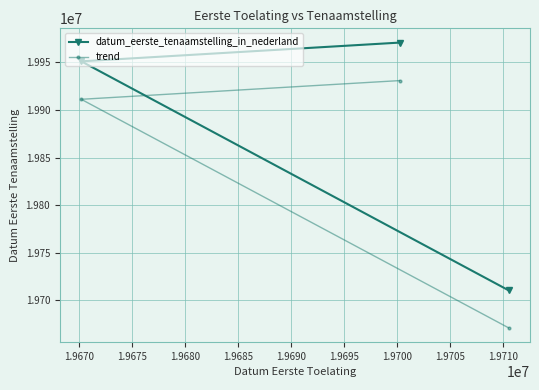

How many lines are shown in the chart?

2